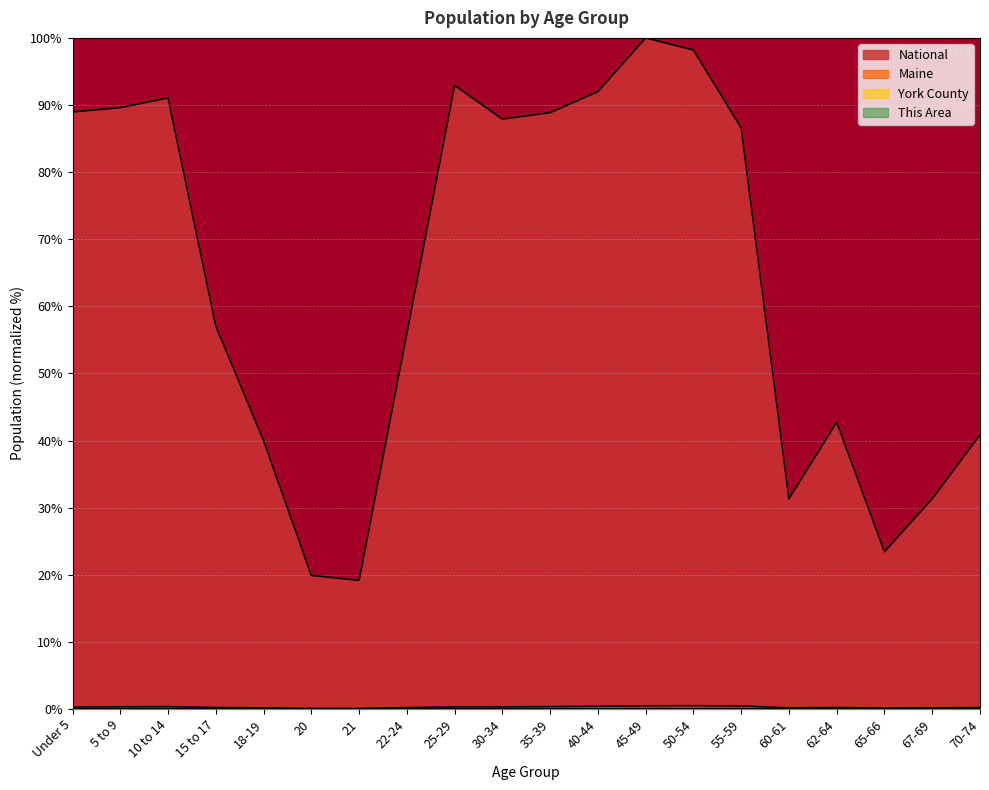

Rank the series by their maximum value, from highest to lowest.

National, Maine, York County, This Area